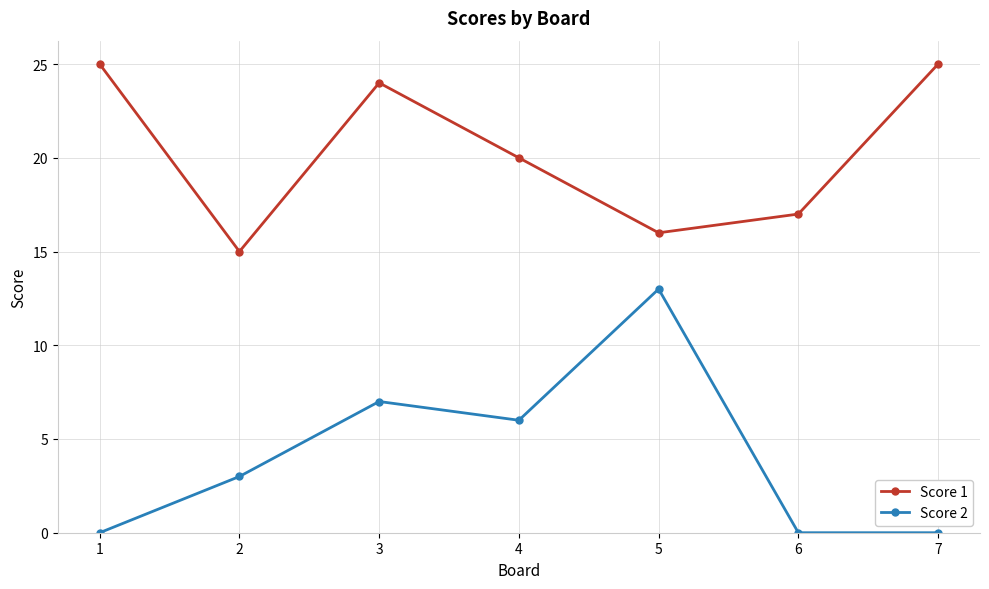

True or false: Score 1 and Score 2 cross at least once.

False